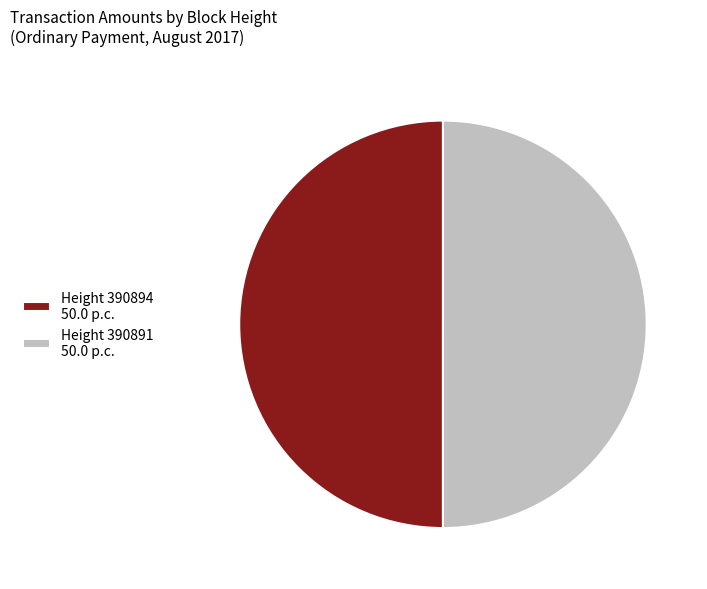

The Height 390894 50.0 p.c. slice represents 60% of the pie. True or false?

False